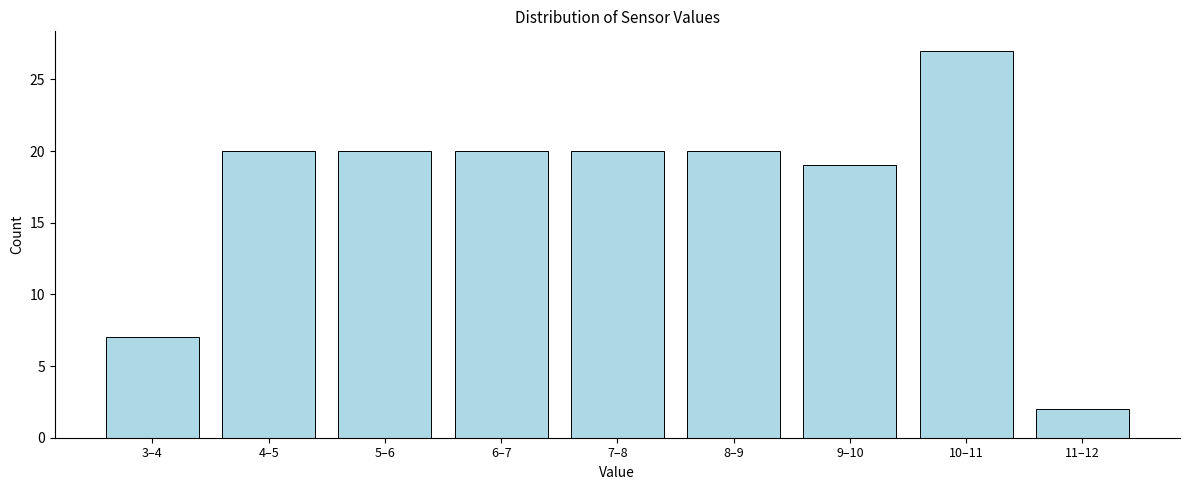

Reading right to left, extract all data points from this chart.

11–12=2	10–11=27	9–10=19	8–9=20	7–8=20	6–7=20	5–6=20	4–5=20	3–4=7